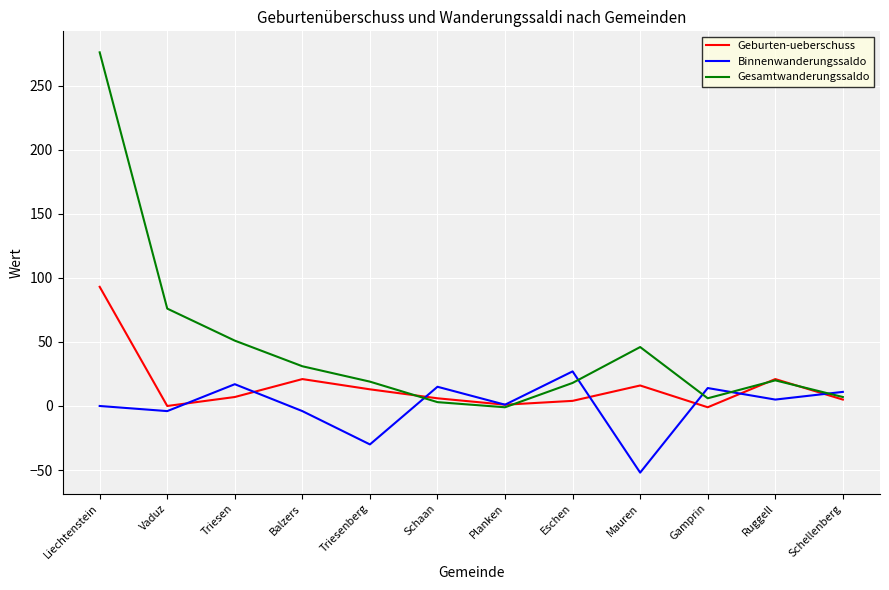

True or false: Binnenwanderungssaldo has more than 0 interior local peaks.

True